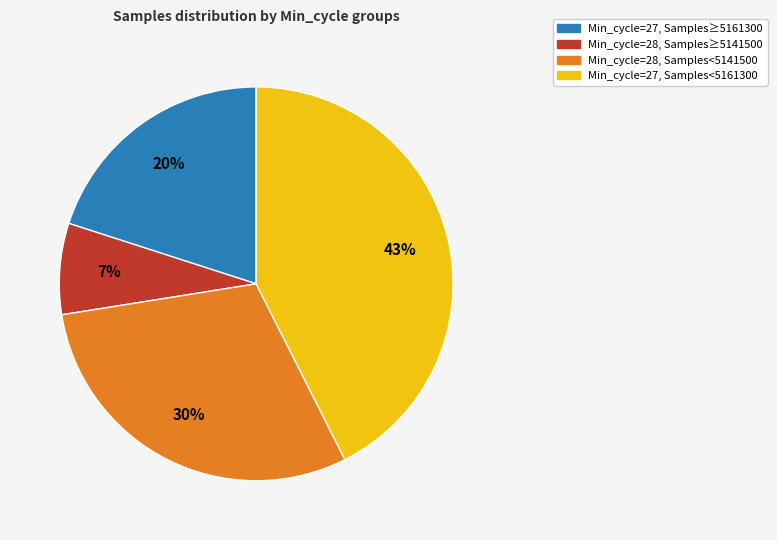

How many segments does this pie chart have?

4